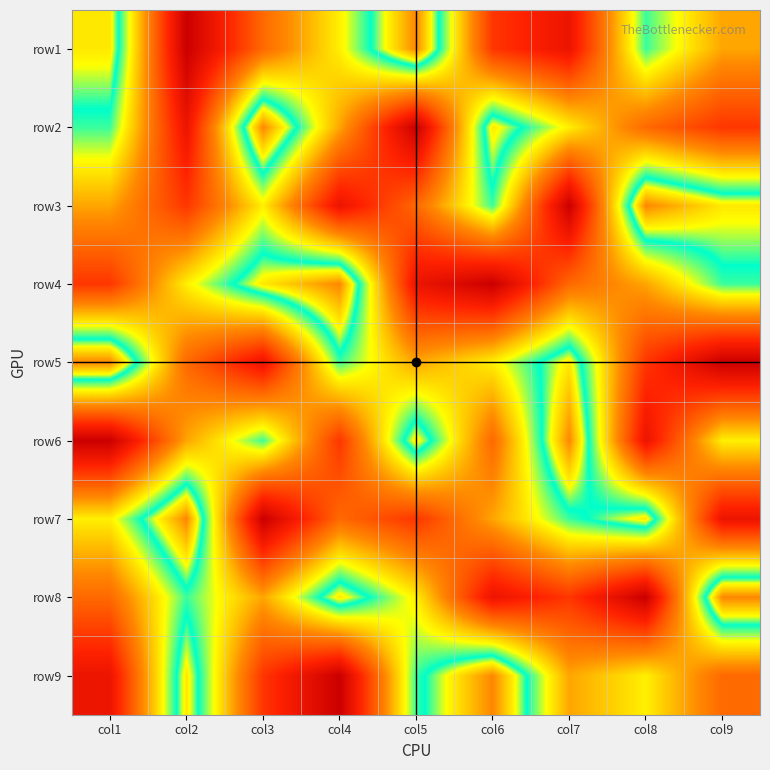

Rank the series by their maximum value, from highest to lowest.

row1, row2, row3, row4, row5, row6, row7, row8, row9